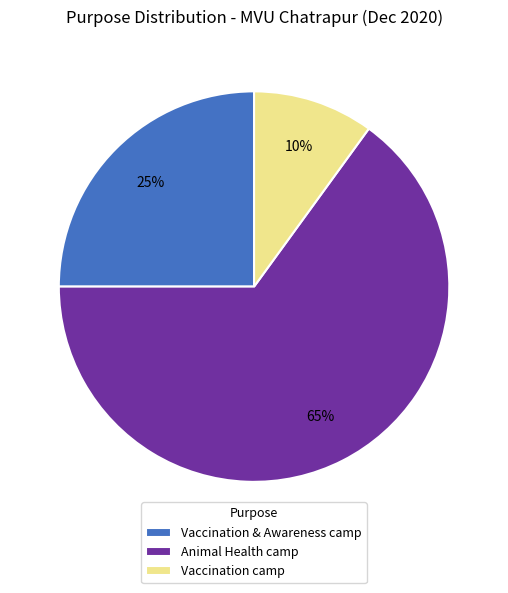

What is the smallest slice in the pie chart?

Vaccination camp